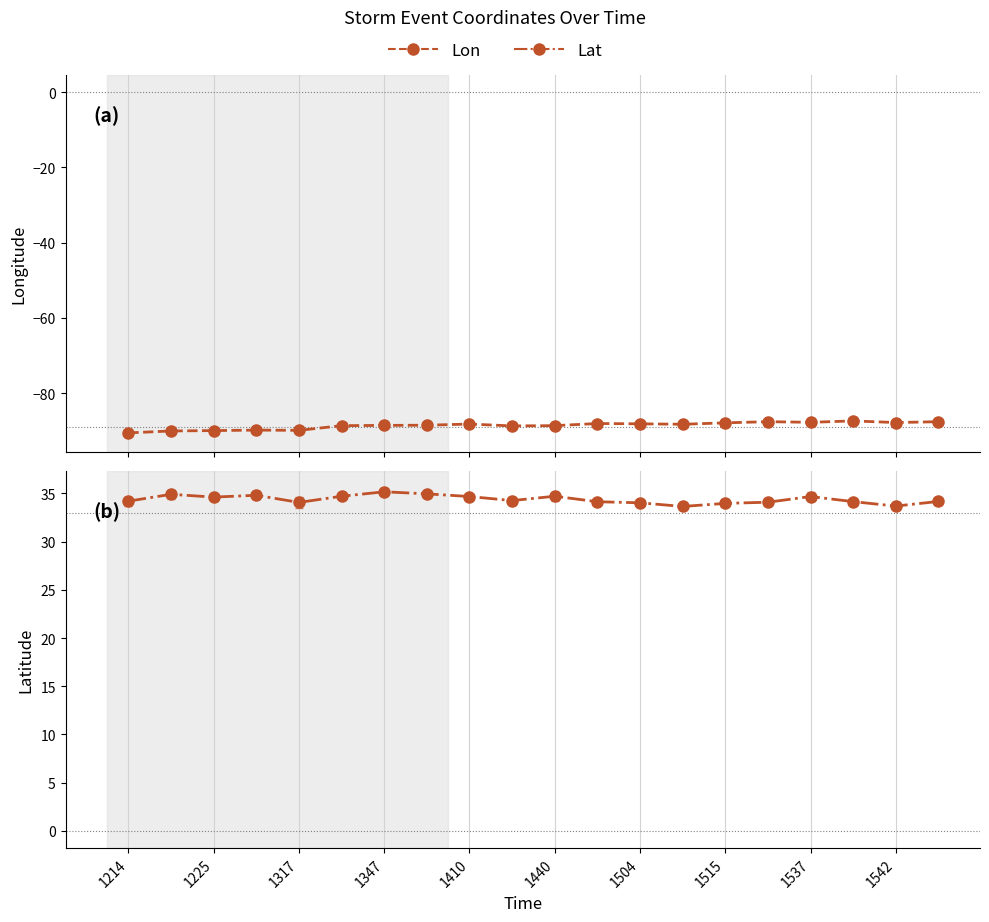

Reading left to right, list all the values displayed in this chart.

Lon: -90.6	-90.1	-90.0	-89.8	-89.9	-88.7	-88.6	-88.5	-88.2	-88.7	-88.7	-88.1	-88.2	-88.3	-87.9	-87.6	-87.8	-87.4	-87.8	-87.6
Lat: 34.2	34.9	34.6	34.8	34.1	34.7	35.2	35.0	34.7	34.3	34.7	34.1	34.0	33.6	34.0	34.1	34.7	34.1	33.7	34.2